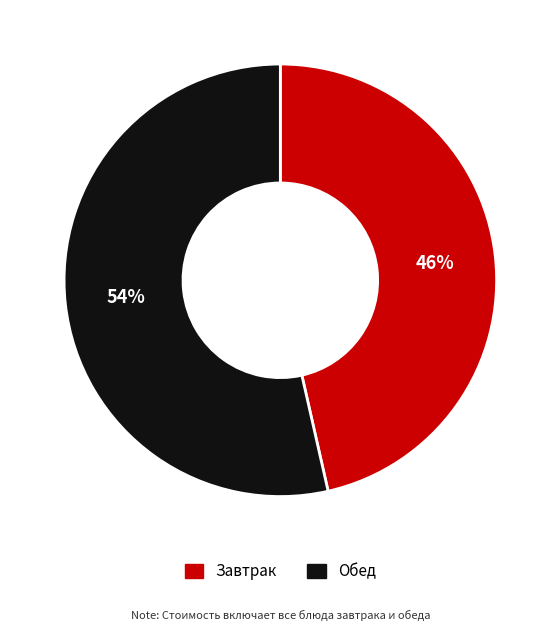

Does any single category account for the majority?

Yes